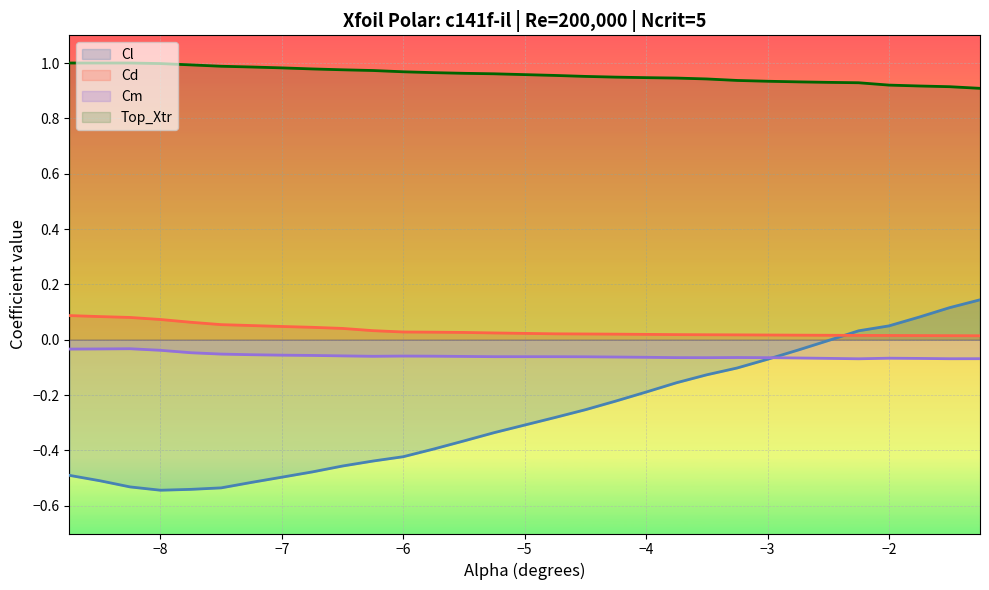

What is the maximum value shown in the chart?

1.0